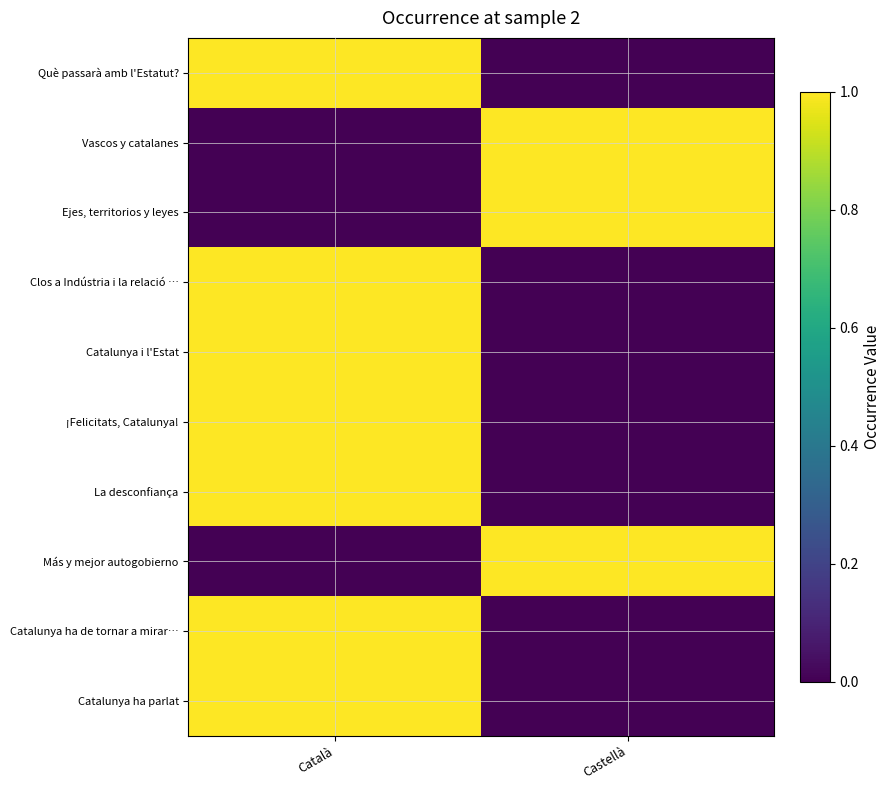

Which has a higher value, Castellà or Català?

Català